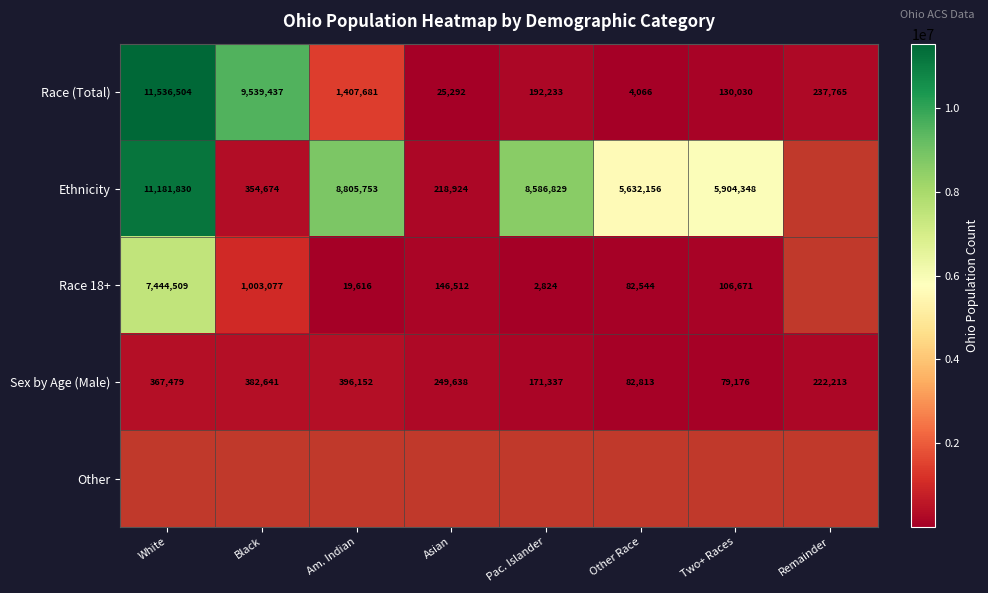

List the labels in order of Sex by Age (Male) value, largest first.

Am. Indian, Black, White, Asian, Remainder, Pac. Islander, Other Race, Two+ Races